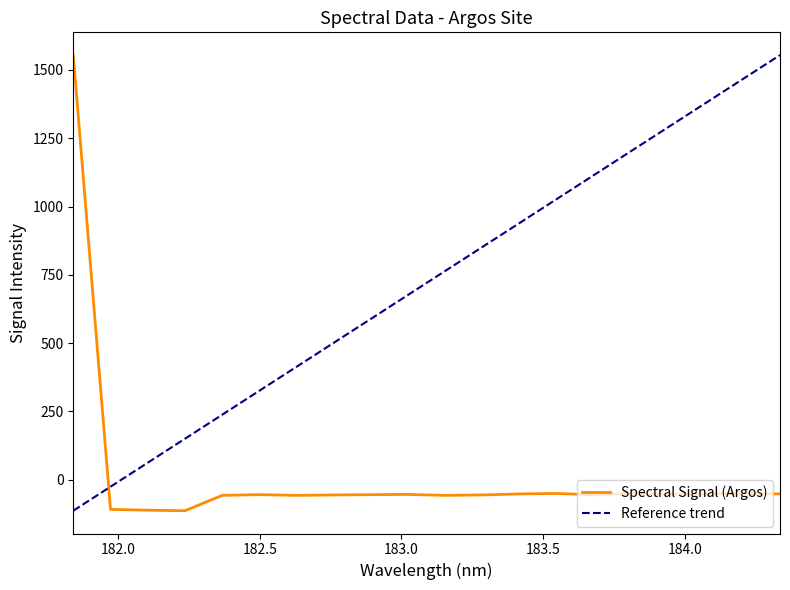

At which category does the data reach its first local peak?

182.498667305